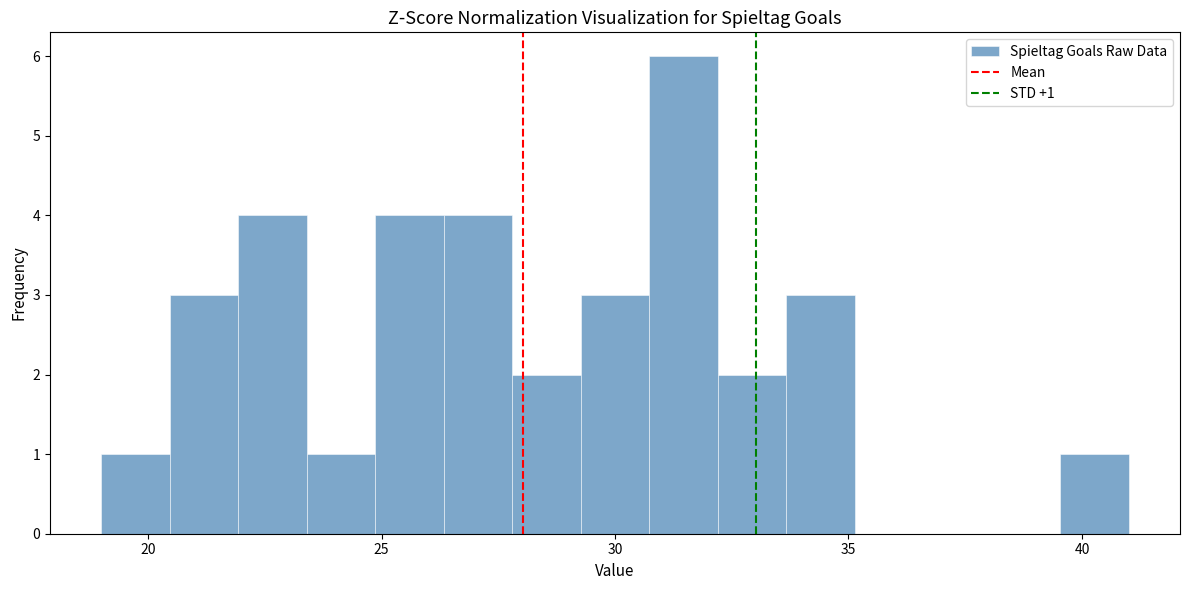

Around what value on the x-axis is the tallest bar? Give the approximate position of its centre, as read against the axis.

31.5